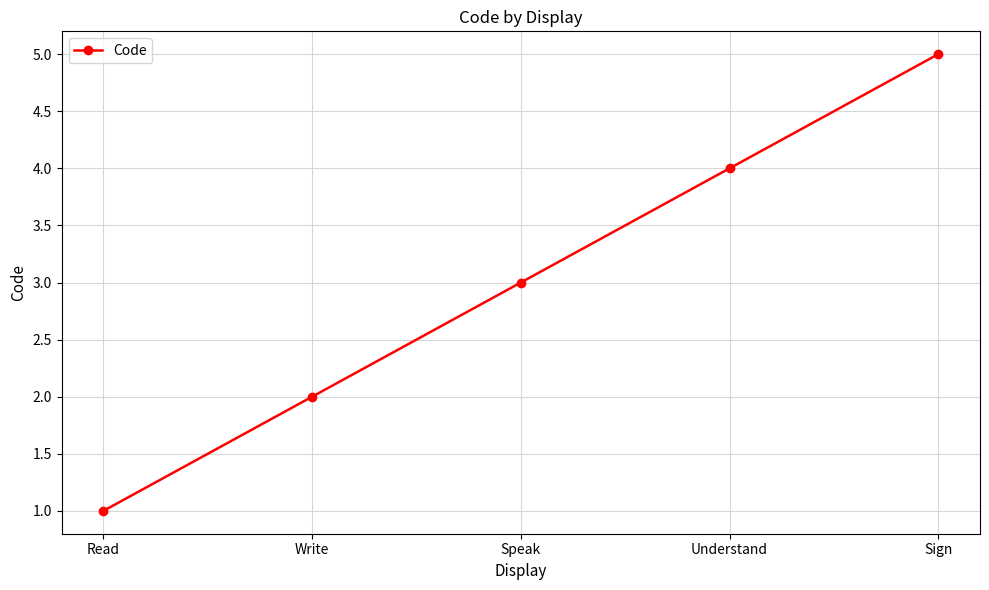

At which label is the value closest to 3?

Speak